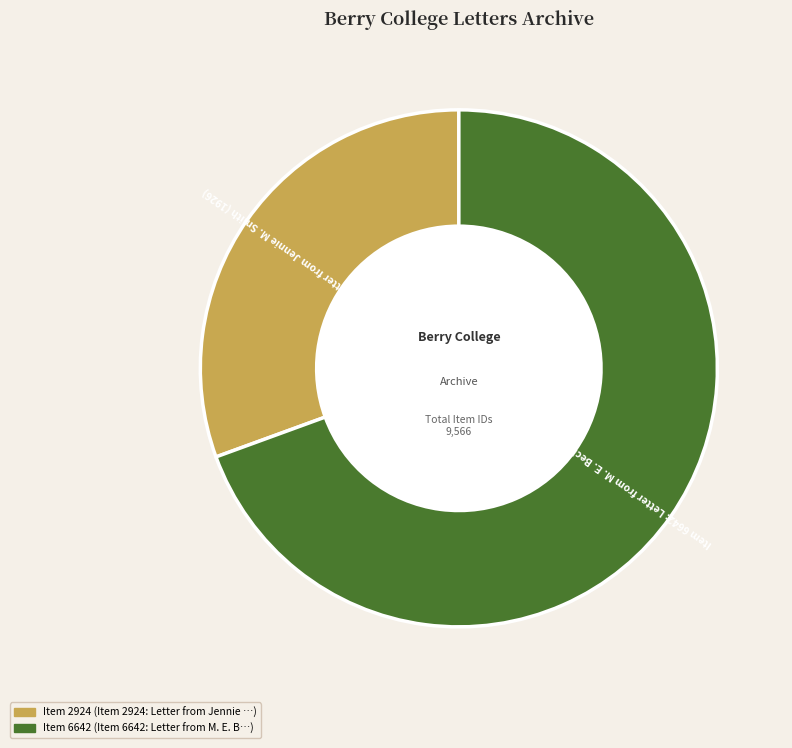

To the nearest percent, what portion does Item 6642: Letter from M. E. Beckwell (1928) represent?

69%